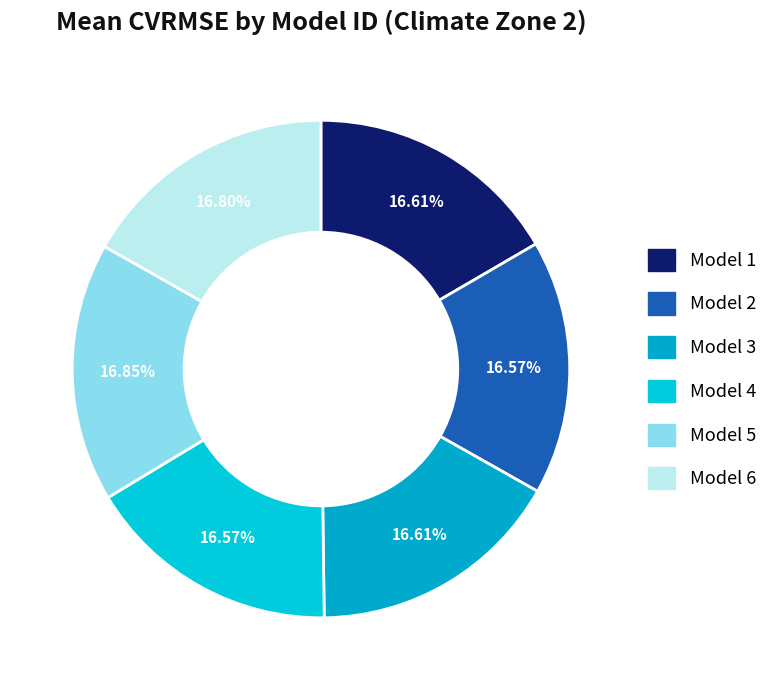

Rank the categories by value from highest to lowest.

Model 5, Model 6, Model 1, Model 3, Model 2, Model 4